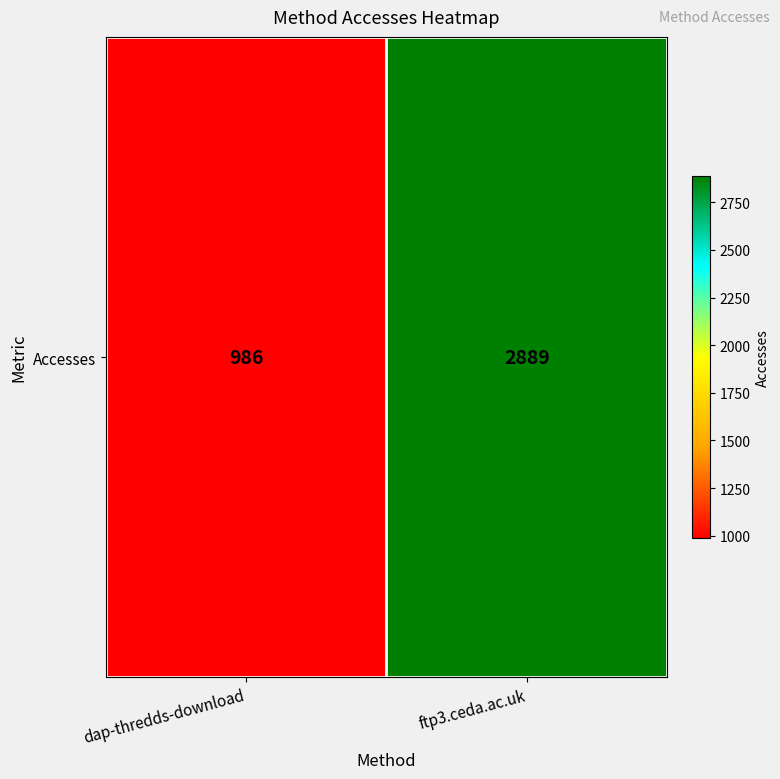

What is the sum of the values at dap-thredds-download and ftp3.ceda.ac.uk?

3875